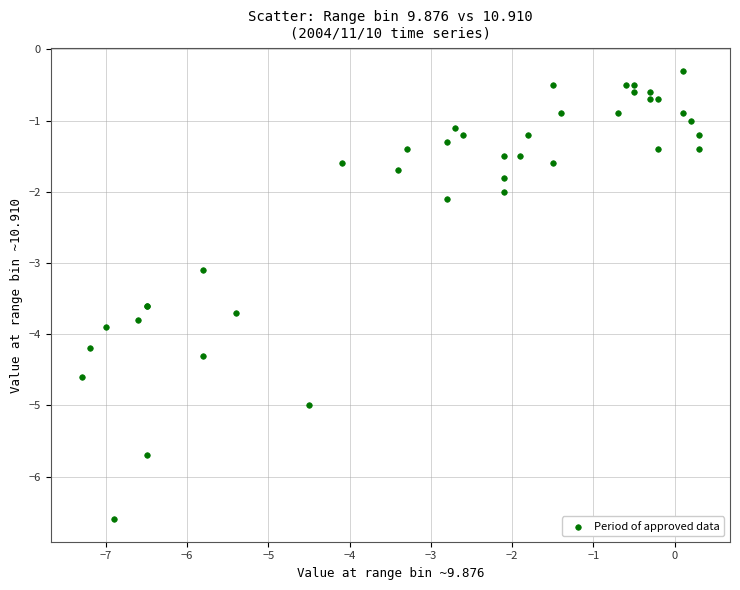

What Y value in the scatter plot is closest to -3?

-3.1